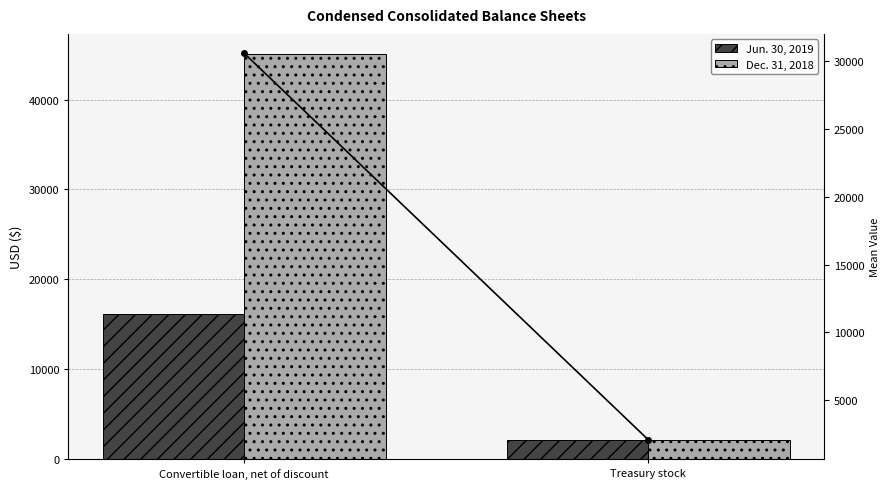

At which category is the sum across all series the highest?

Convertible loan, net of discount